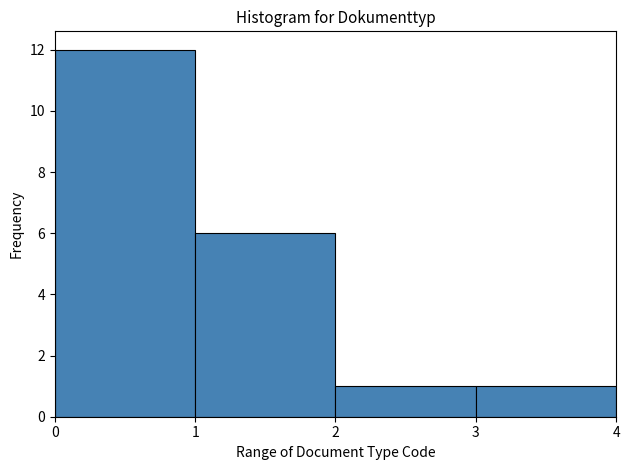

Which range on the x-axis has the tallest bar?

0 to 1